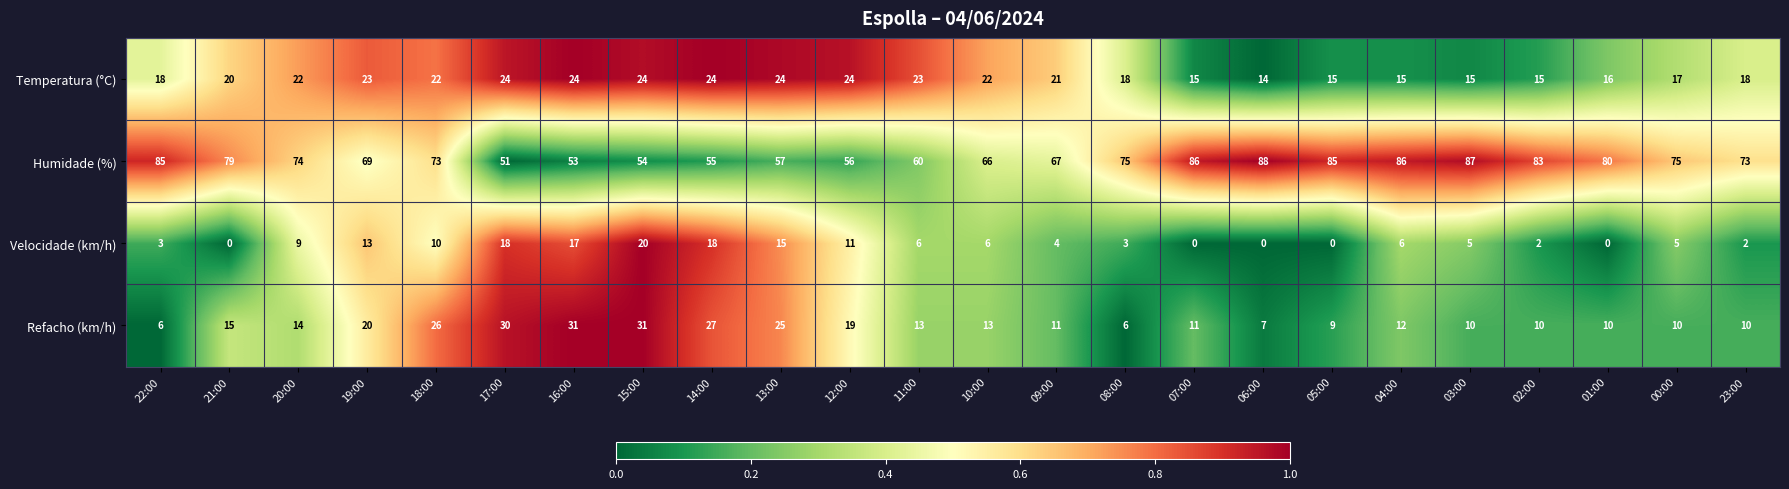

How many distinct data groups are displayed?

4